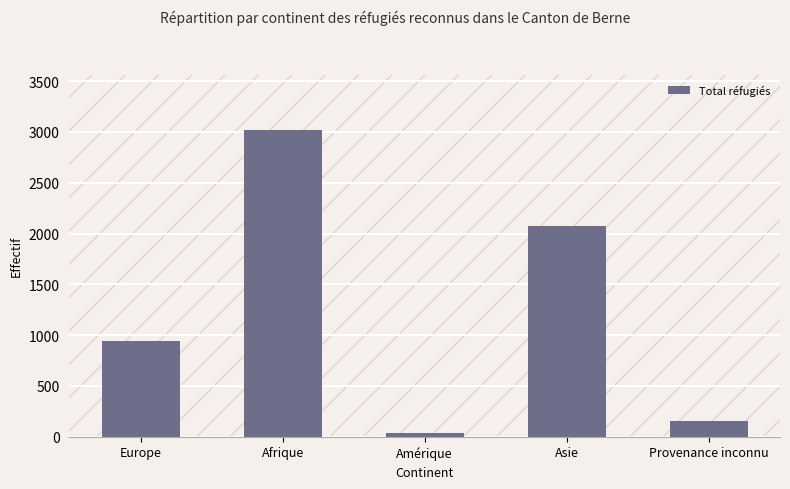

List the labels in order of value, smallest first.

Amérique, Provenance inconnu, Europe, Asie, Afrique